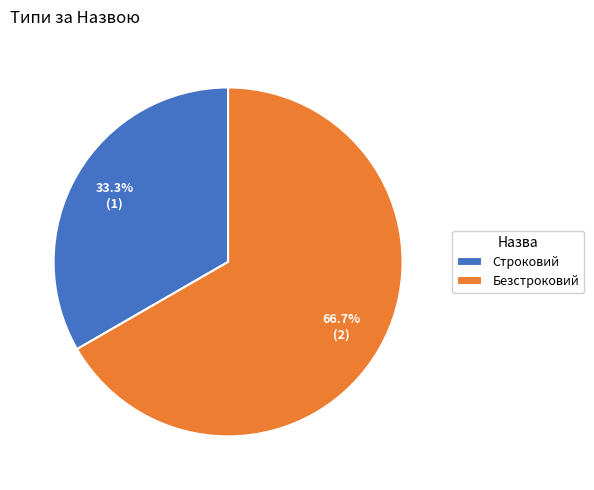

Is Строковий the majority of the pie?

No